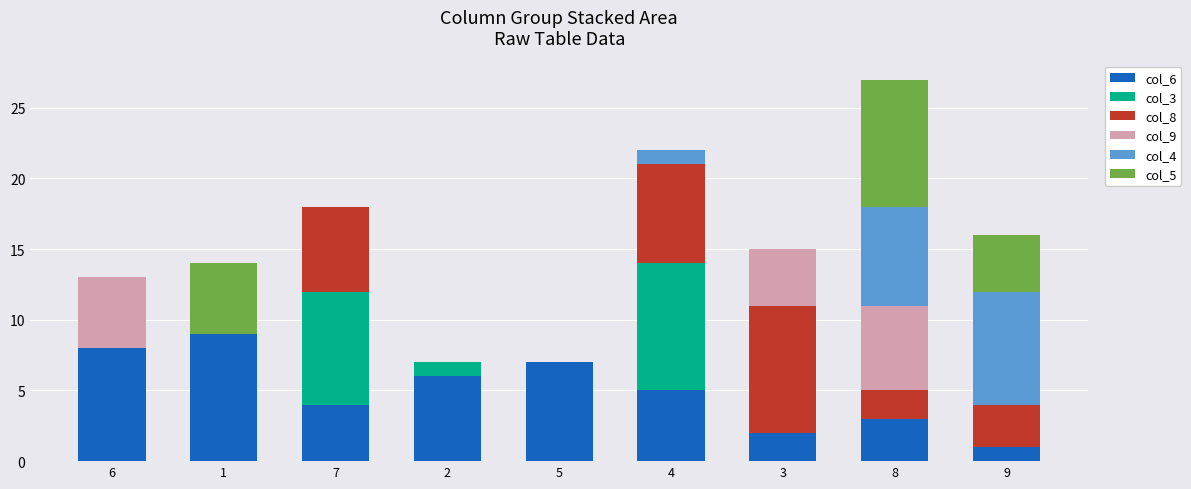

At which category is the sum across all series the highest?

8